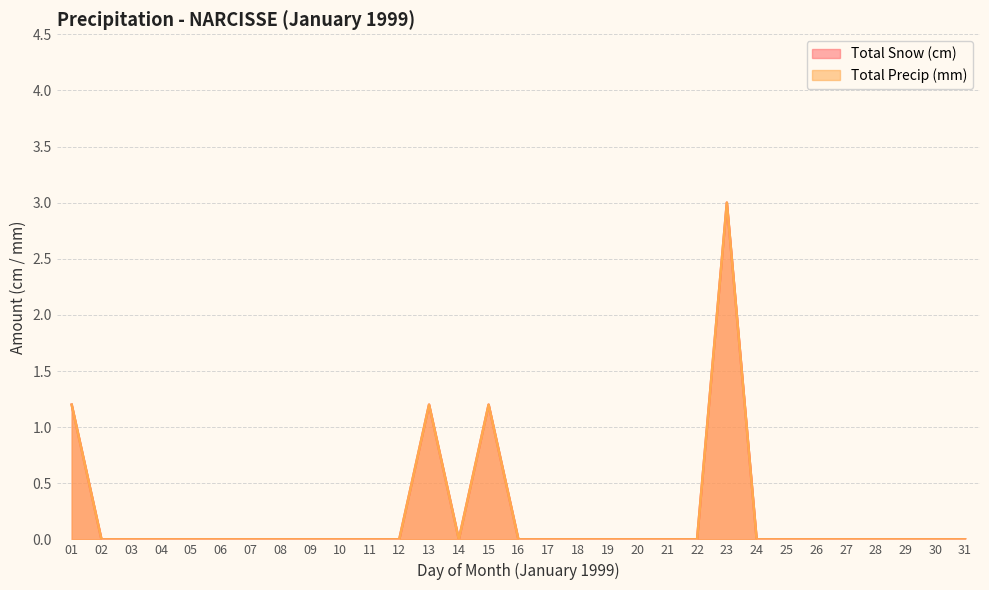

What is the maximum value shown in the chart?

3.0